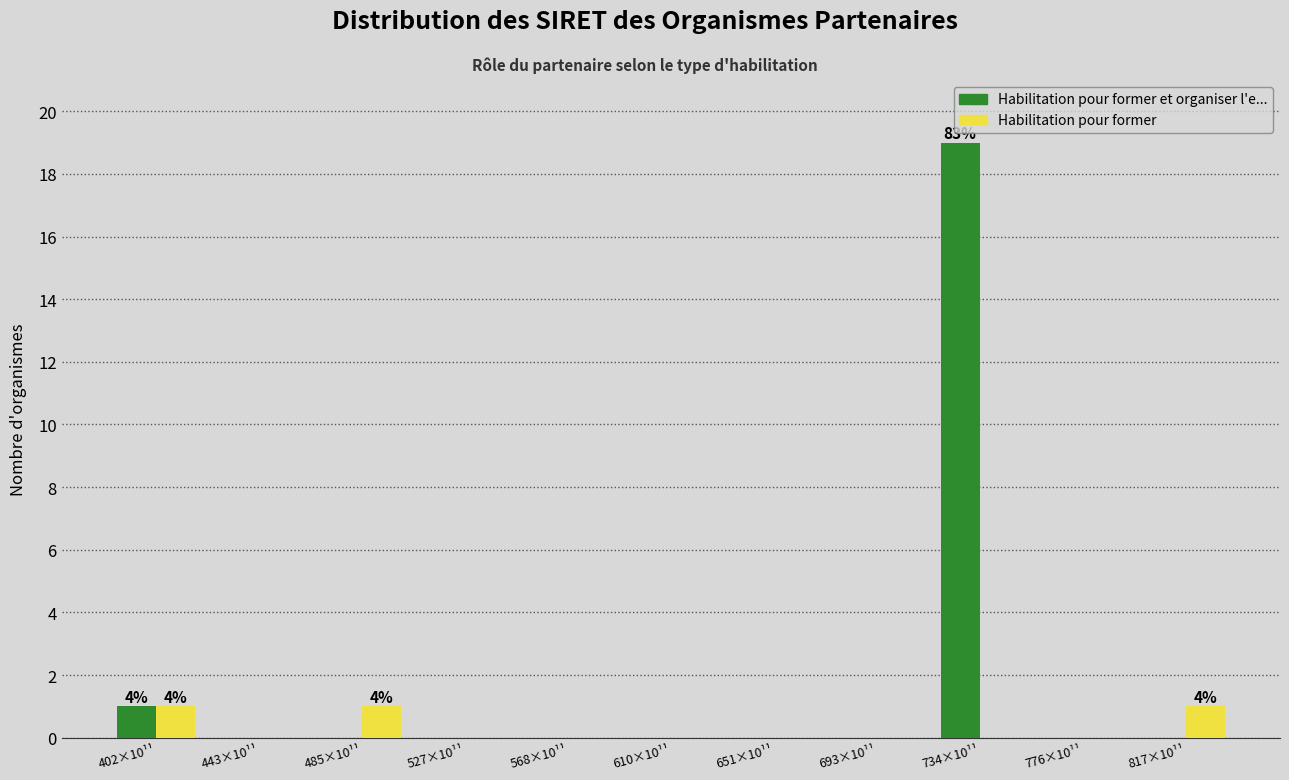

Reading left to right, what are all the values shown in this chart?

Habilitation pour former et organiser: 402×10¹¹=1	443×10¹¹=0	485×10¹¹=0	527×10¹¹=0	568×10¹¹=0	610×10¹¹=0	651×10¹¹=0	693×10¹¹=0	734×10¹¹=19	776×10¹¹=0	817×10¹¹=0
Habilitation pour former: 402×10¹¹=1	443×10¹¹=0	485×10¹¹=1	527×10¹¹=0	568×10¹¹=0	610×10¹¹=0	651×10¹¹=0	693×10¹¹=0	734×10¹¹=0	776×10¹¹=0	817×10¹¹=1